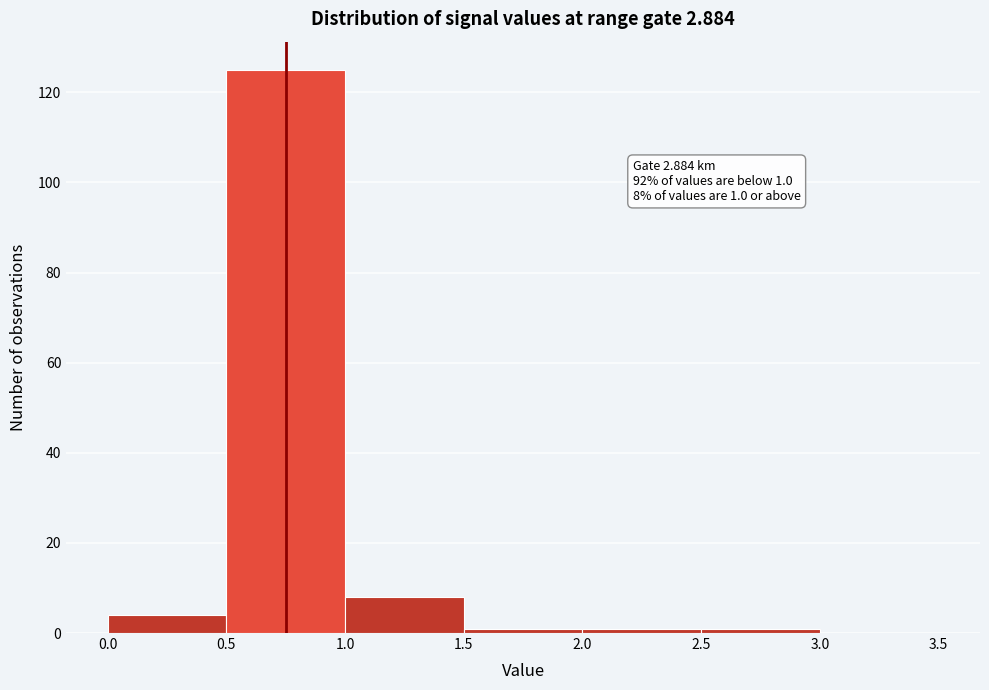

Which range on the x-axis has the tallest bar?

0.5 to 1.0